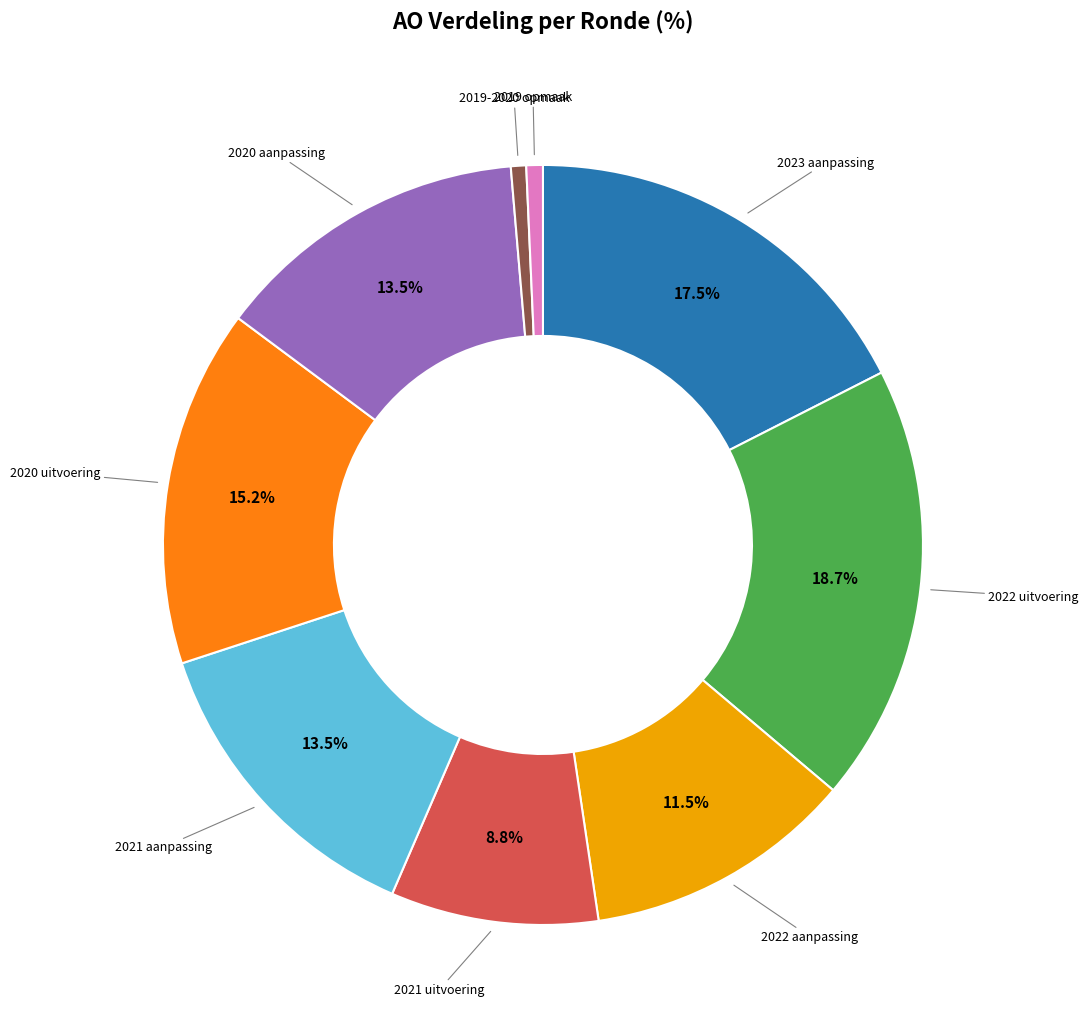

Is there any slice that represents more than half of the pie?

No